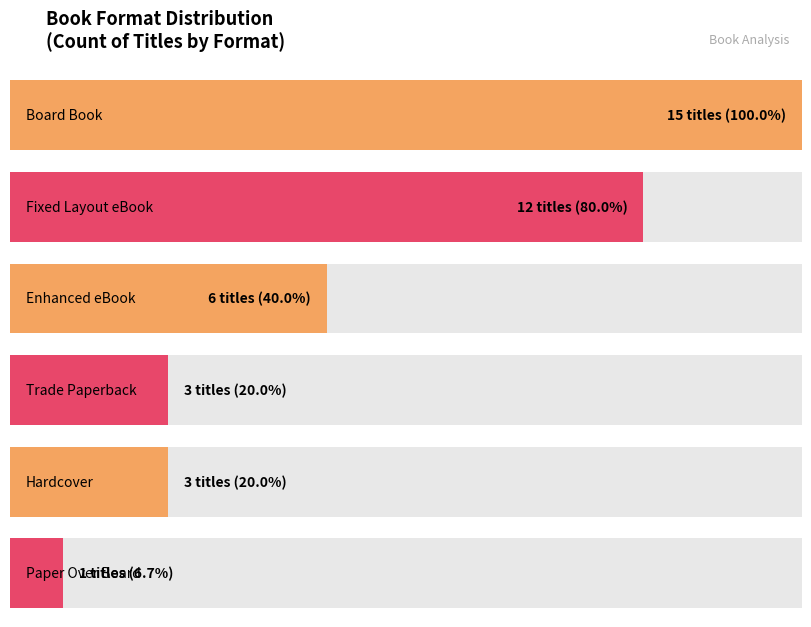

Is the value of Enhanced eBook at Fixed Layout eBook greater than the value of Trade Paperback at Board Book?

Yes